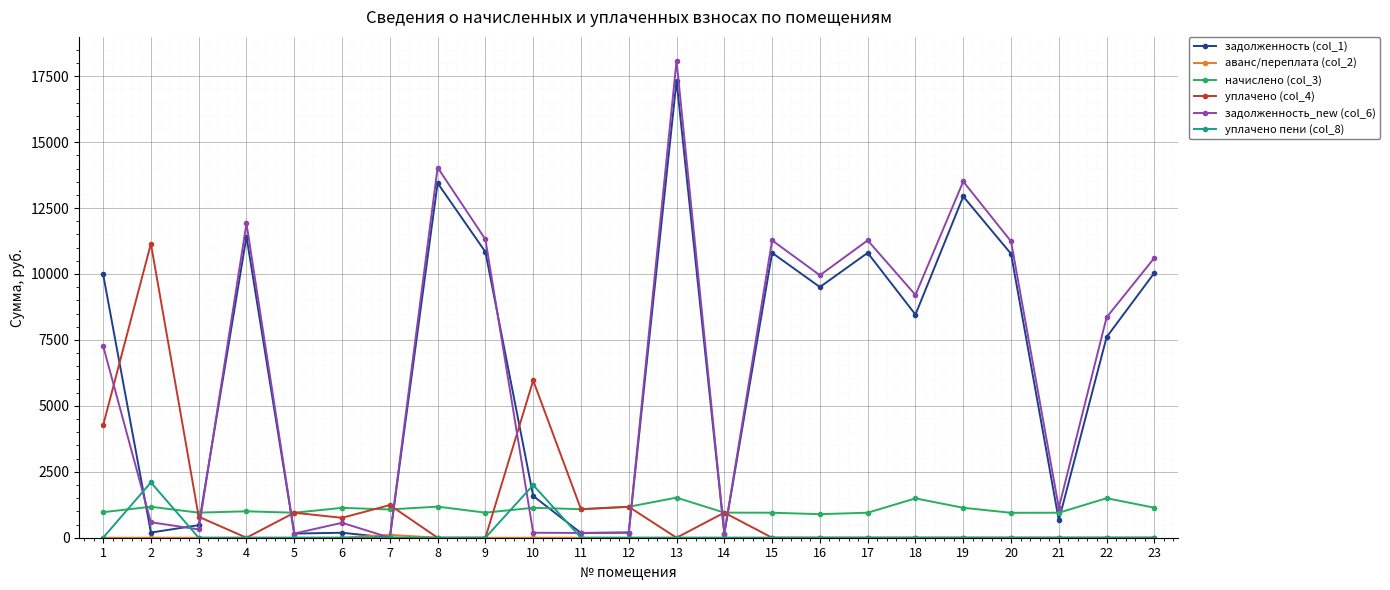

How many times do задолженность_new (col_6) and начислено (col_3) cross each other?

8